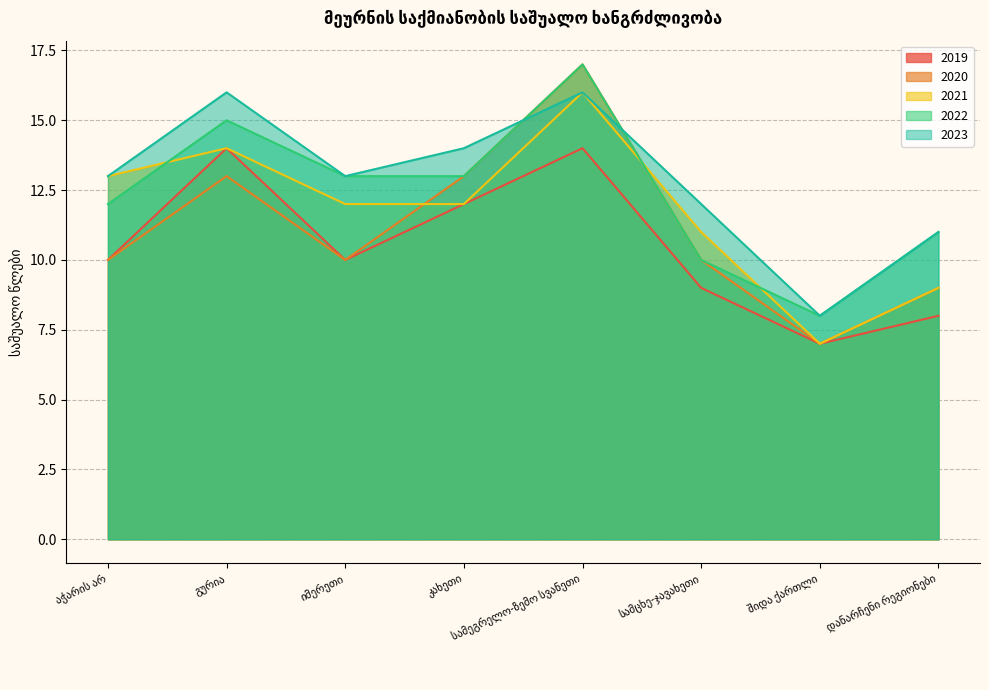

What is the difference between the 2020 values at დანარჩენი რეგიონები and იმერეთი?

1